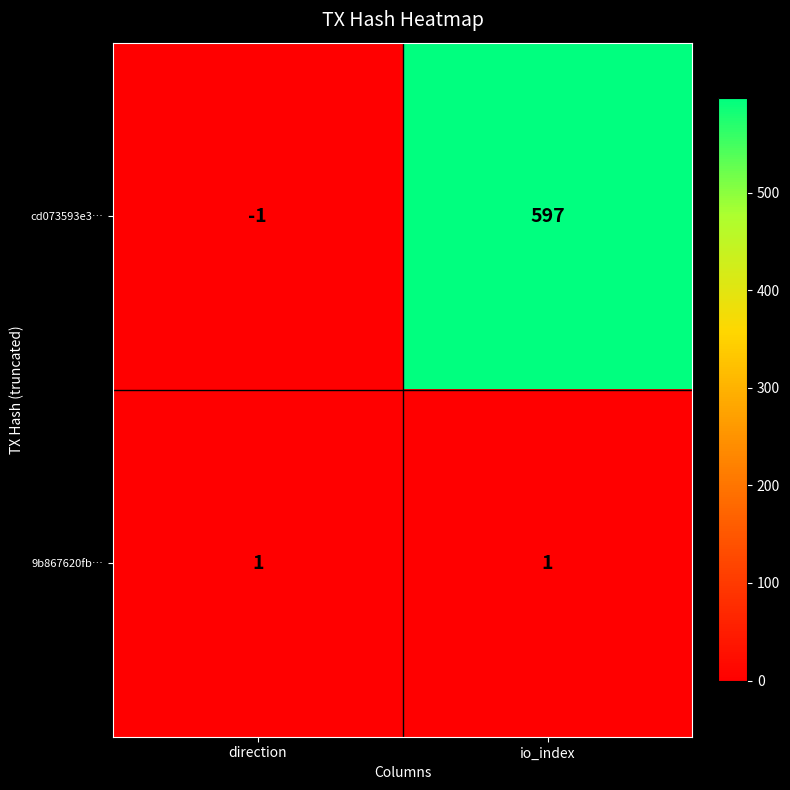

List the series in order of their overall mean, lowest first.

9b867620fb…, cd073593e3…